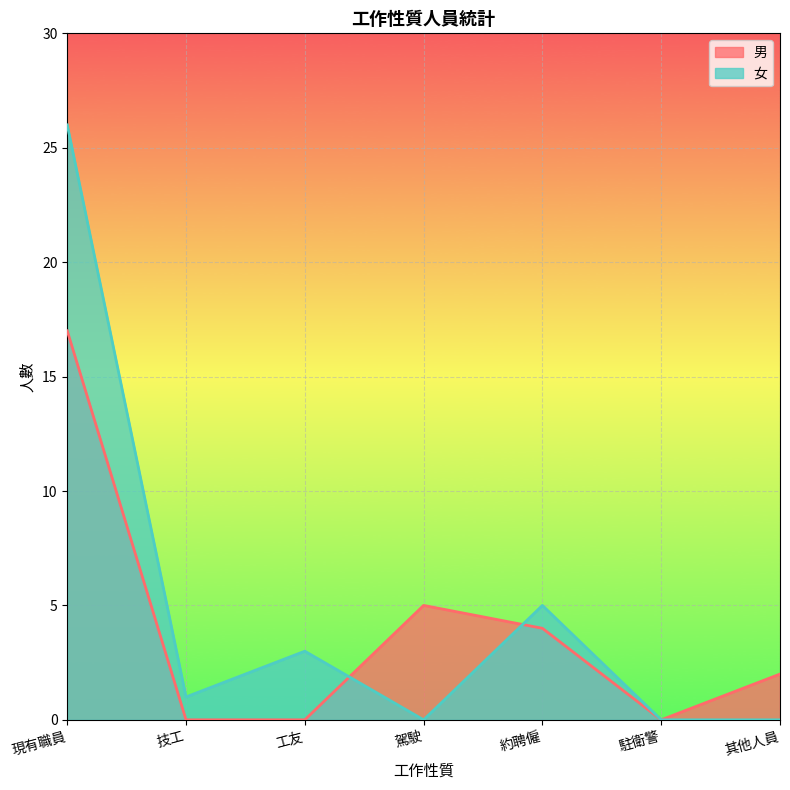

Is it true that 男 equals 0 at 駐衛警?

True